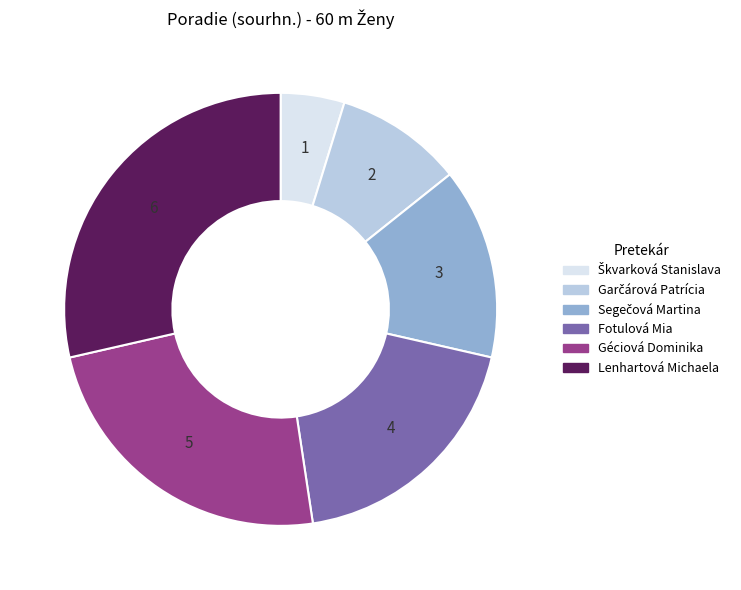

What is the largest slice in the pie chart?

Lenhartová Michaela